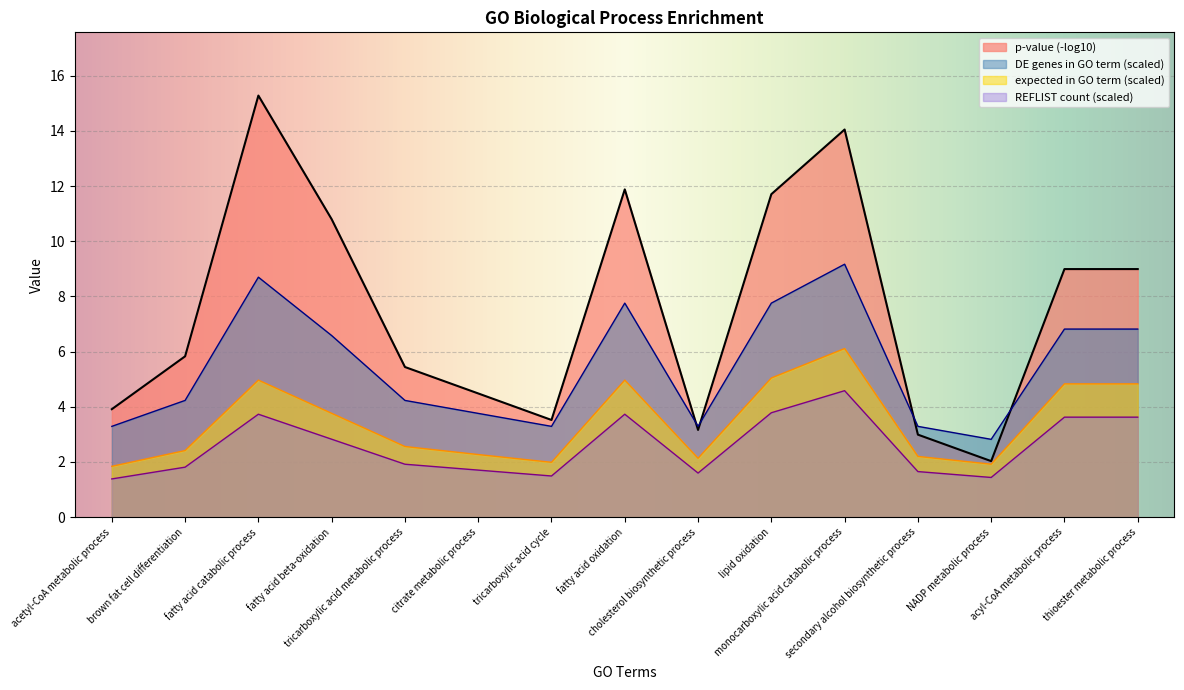

Rank the series at thioester metabolic process from highest to lowest value.

p-value (-log10), DE genes in GO term (scaled), expected in GO term (scaled), REFLIST count (scaled)